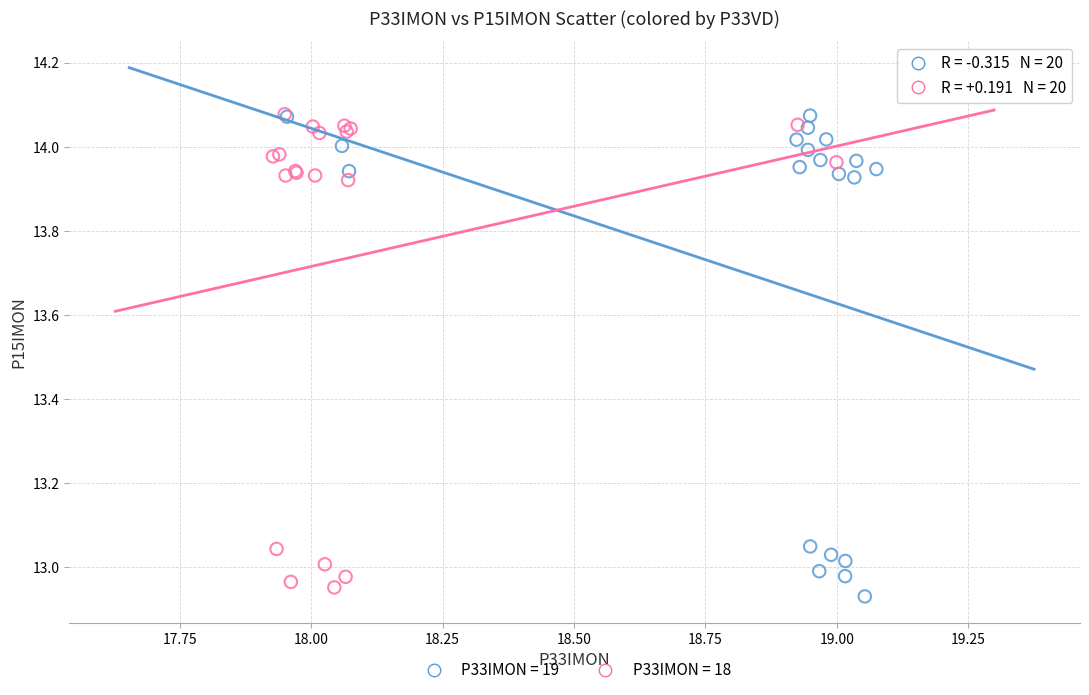

Which series reaches the minimum Y coordinate?

P33IMON = 19